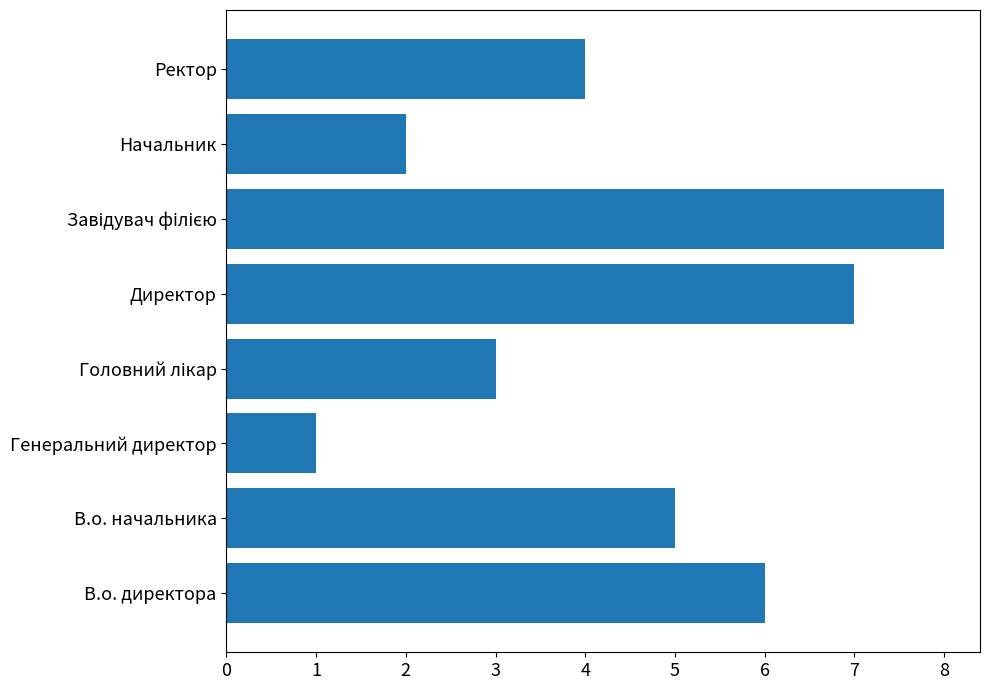

How many bars are there in total?

8